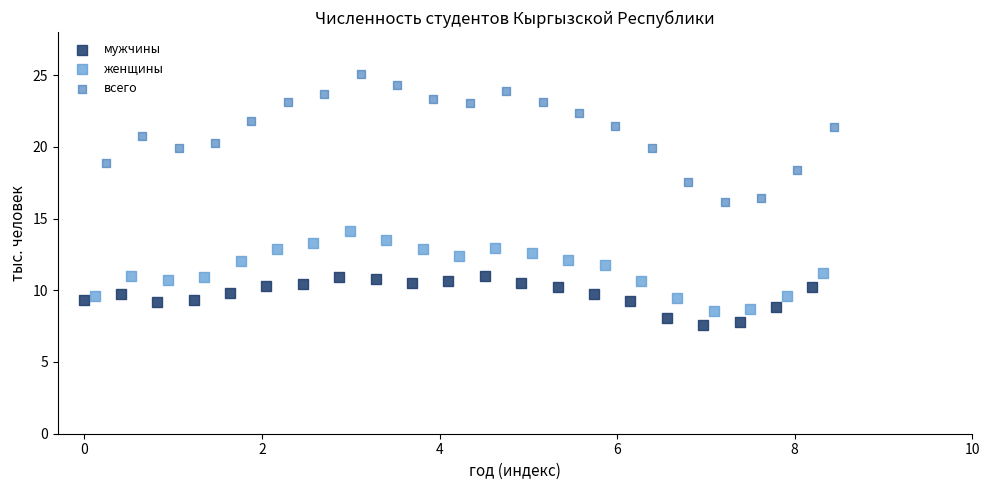

Which series has the widest spread of Y values?

всего